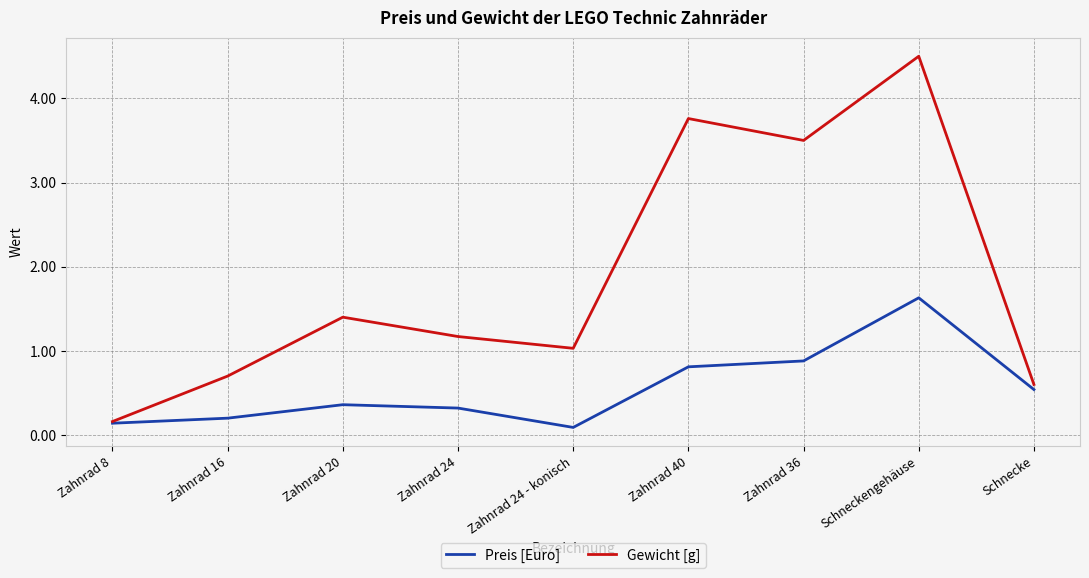

What is the difference between the Gewicht [g] values at Zahnrad 24 - konisch and Zahnrad 24?

0.1